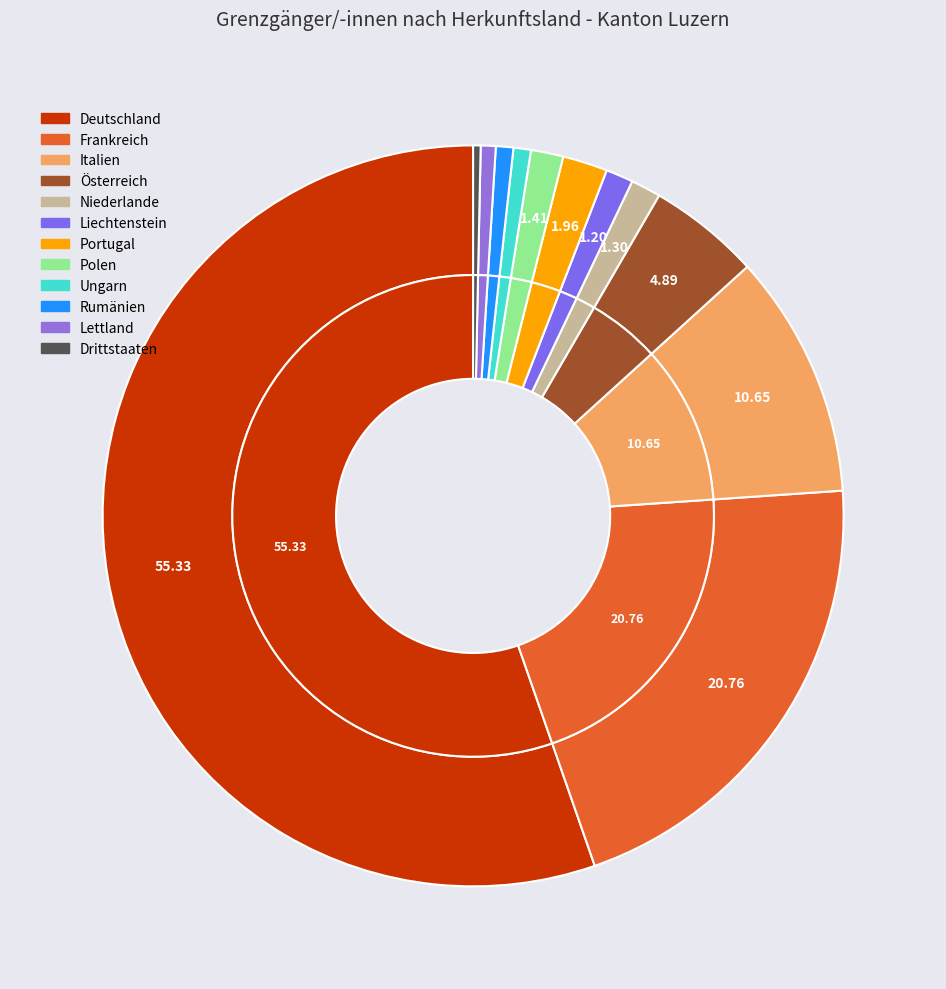

What is the total percentage of Deutschland and Portugal?

57.3%